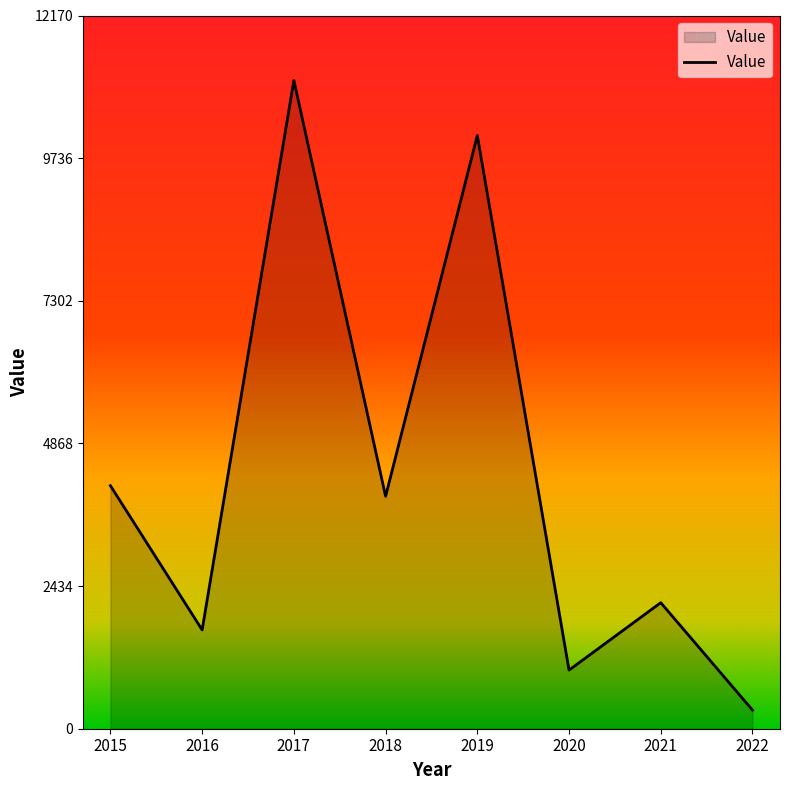

List the labels in order of value, smallest first.

2022, 2020, 2016, 2021, 2018, 2015, 2019, 2017